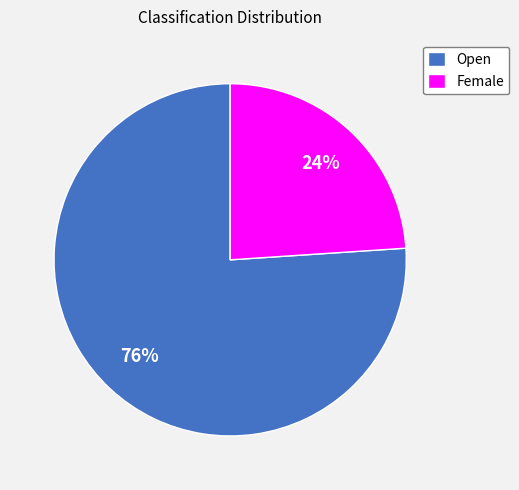

Do Open and Female together represent more than half of the pie?

Yes